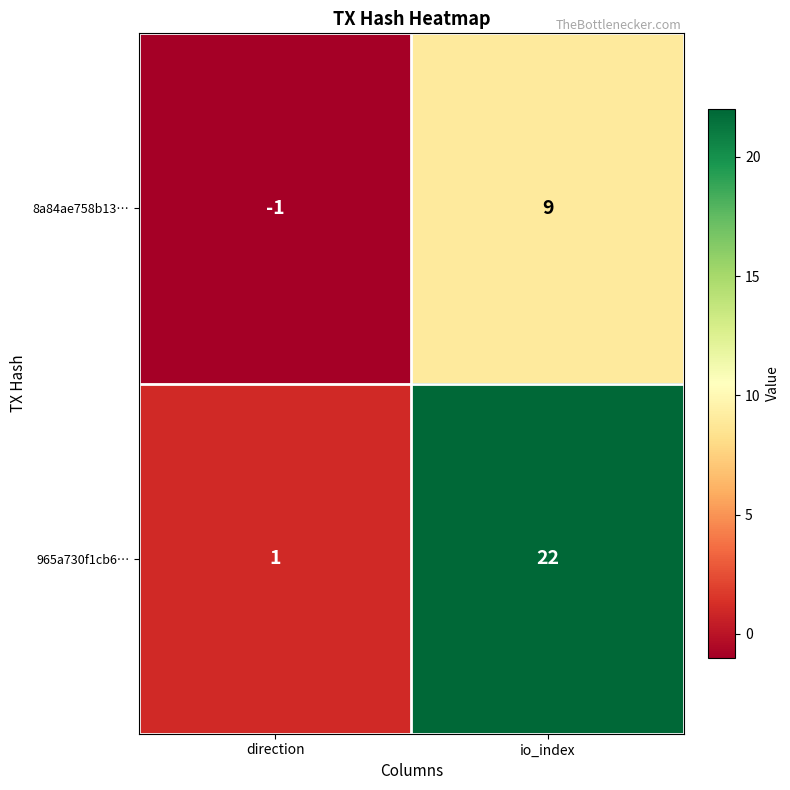

Reading left to right, extract all data points from this chart.

8a84ae758b13…: -1	9
965a730f1cb6…: 1	22